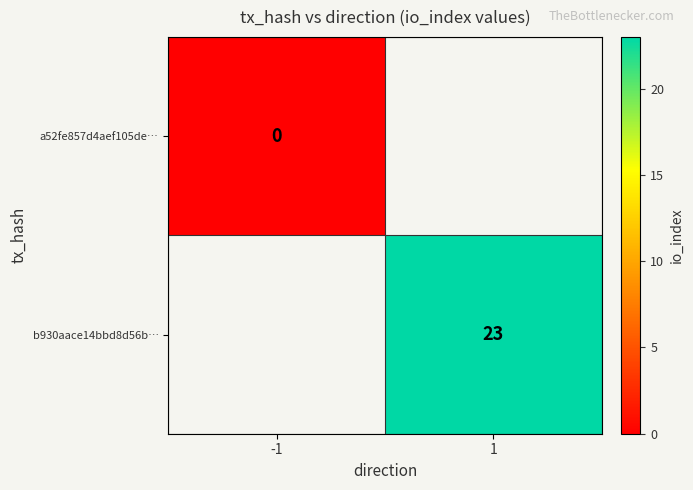

How many distinct data groups are displayed?

2